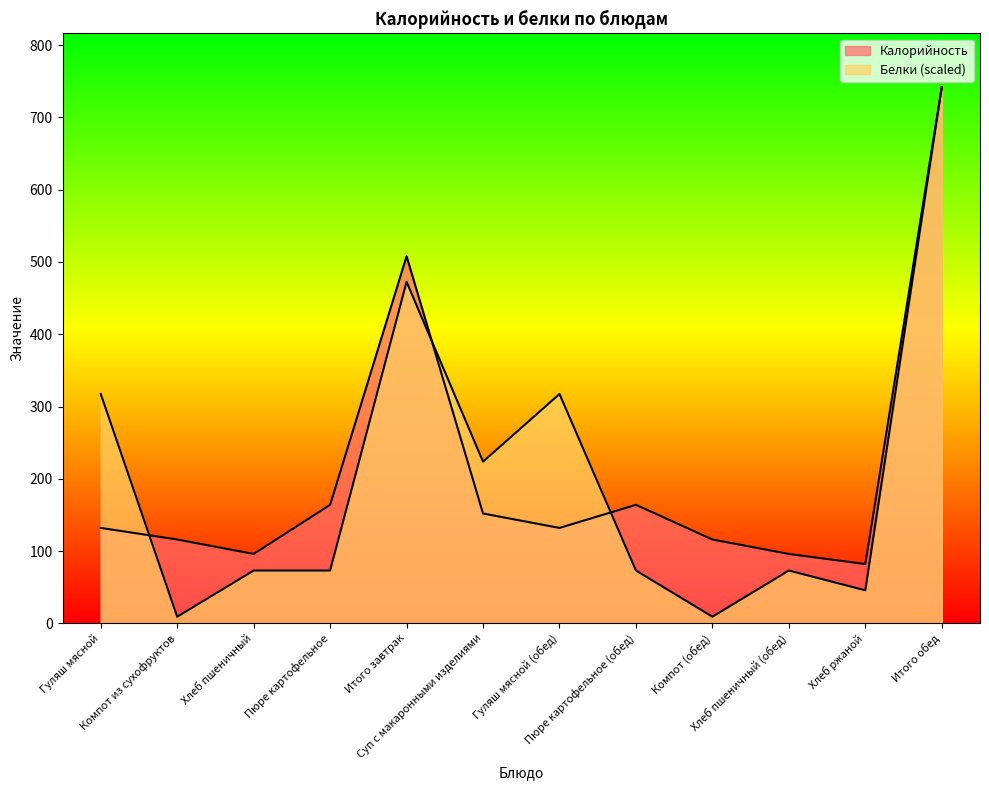

At which category does Калорийность reach its first local valley?

Хлеб пшеничный